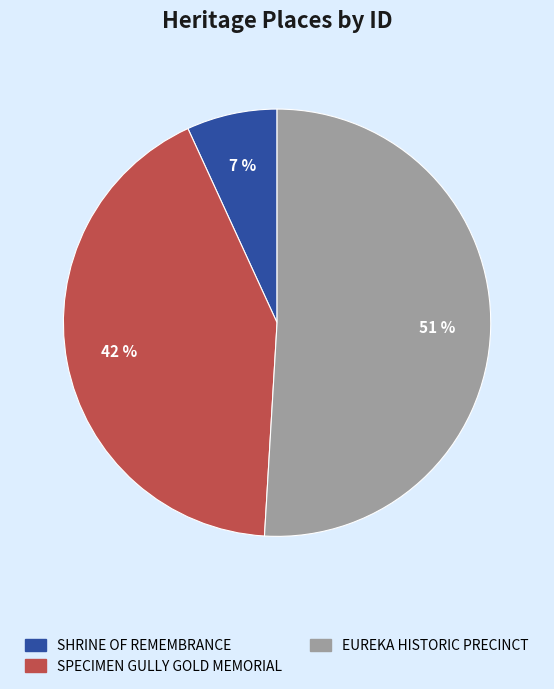

Rank the categories by value from lowest to highest.

SHRINE OF REMEMBRANCE, SPECIMEN GULLY GOLD MEMORIAL, EUREKA HISTORIC PRECINCT